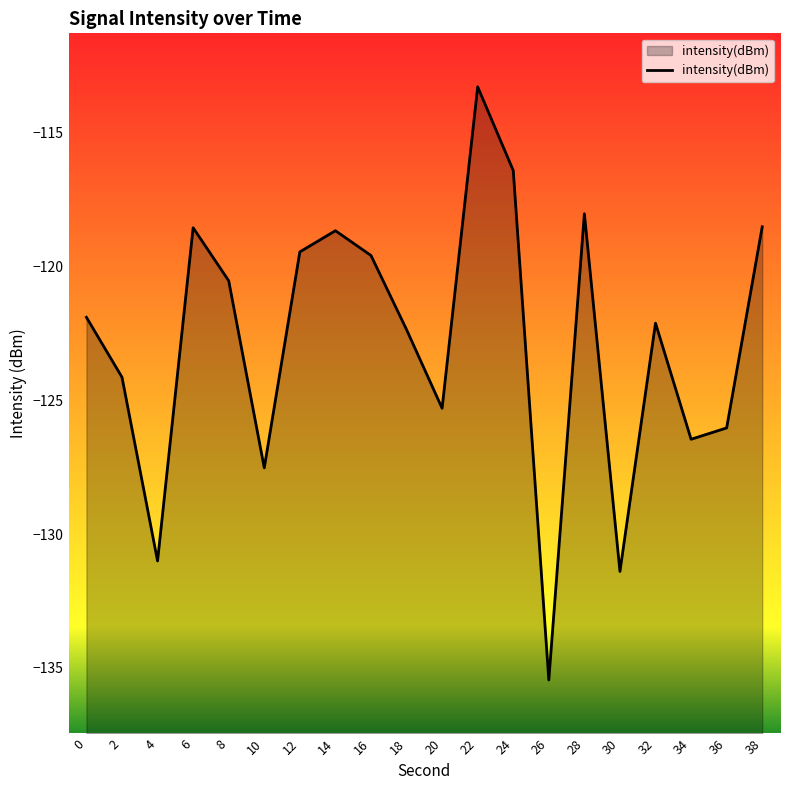

Rank the categories by value from highest to lowest.

22, 24, 28, 38, 6, 14, 12, 16, 8, 0, 32, 18, 2, 20, 36, 34, 10, 4, 30, 26